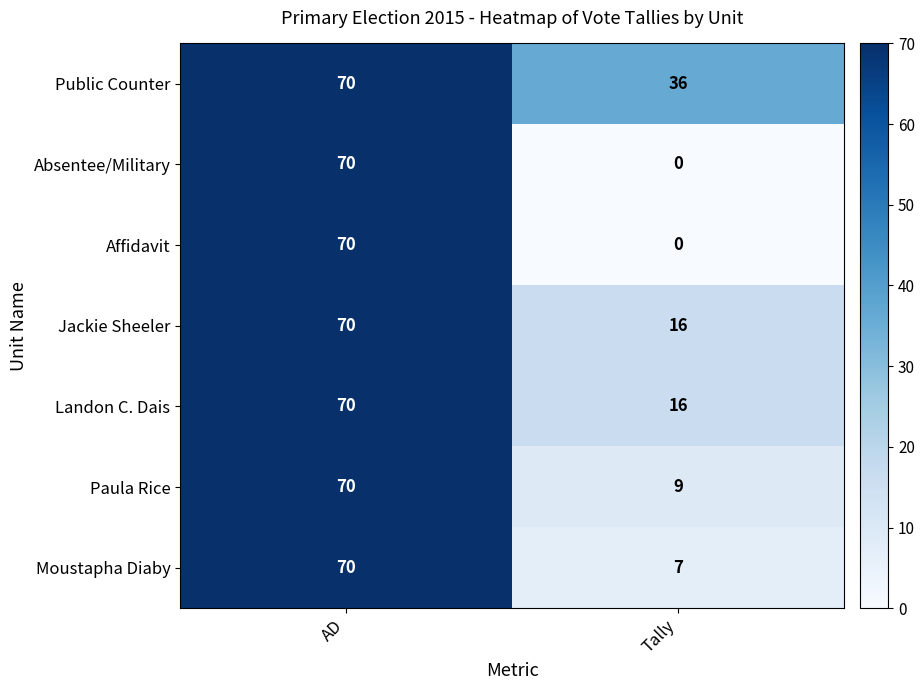

What is the sum of all Affidavit values?

70